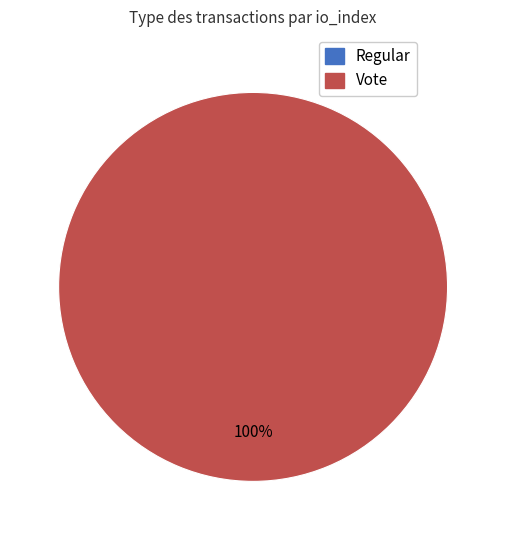

Is there any slice that represents more than half of the pie?

Yes